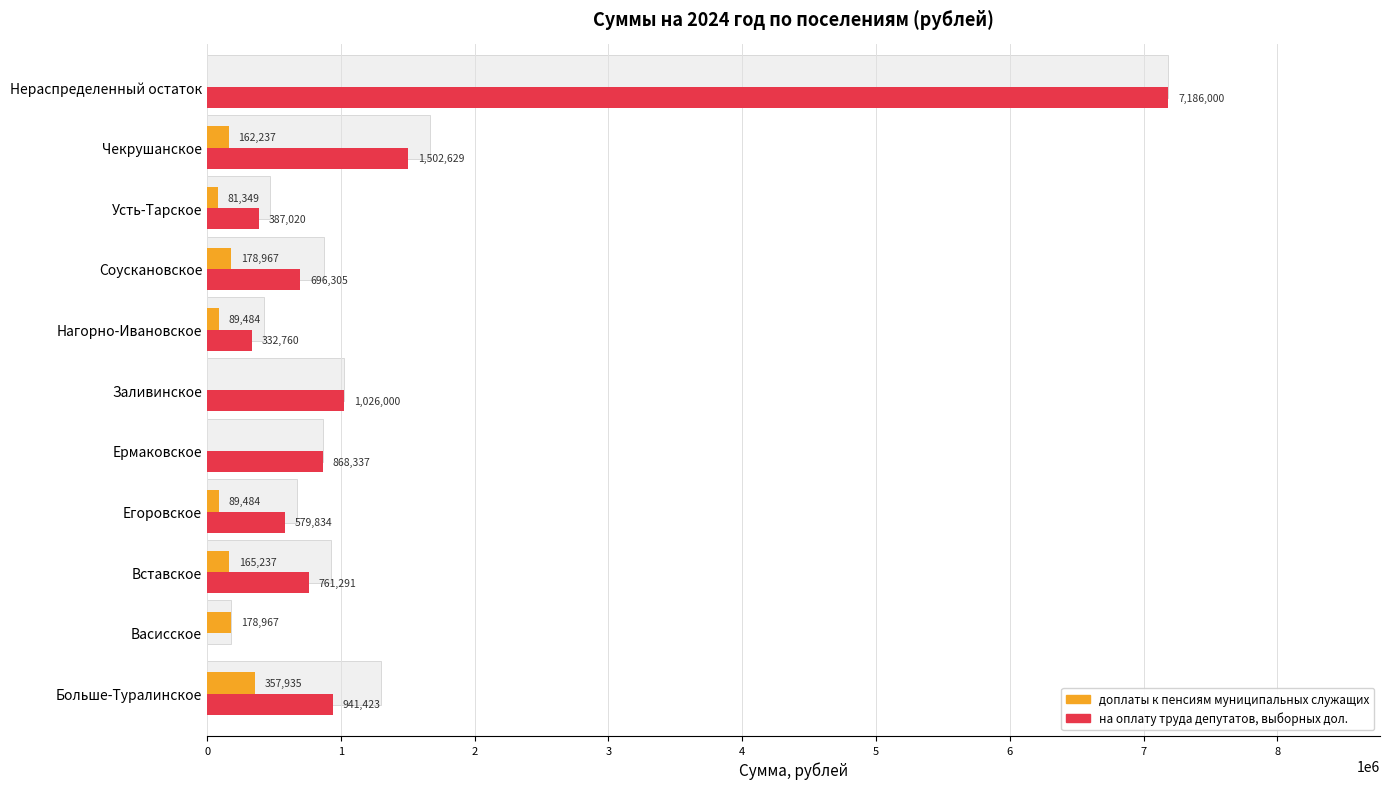

What is the difference between the second highest and minimum values in the на оплату труда депутатов, выборных дол. series?

1502629.0